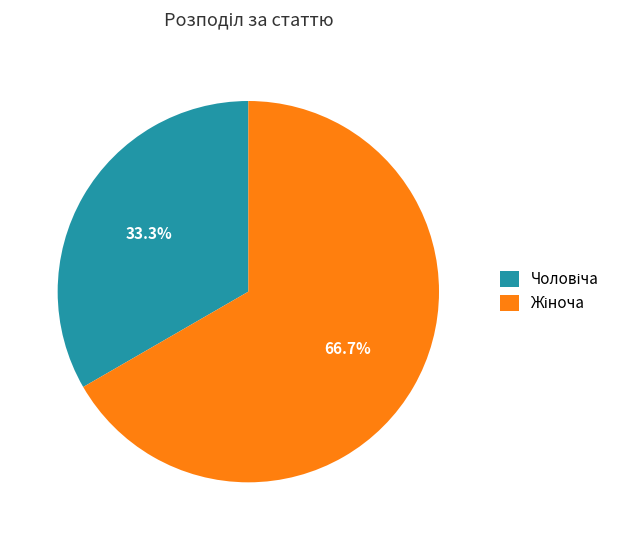

How many segments does this pie chart have?

2